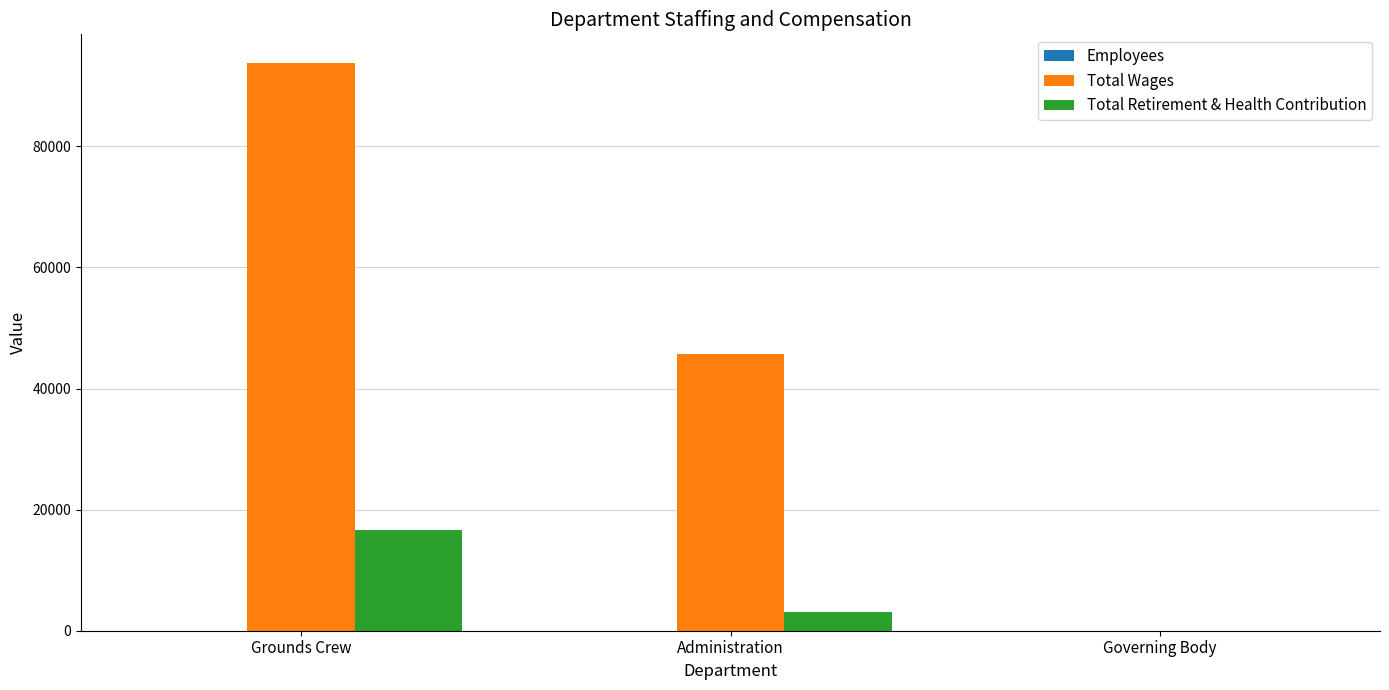

At which label is Total Retirement & Health Contribution closest to 8278?

Administration